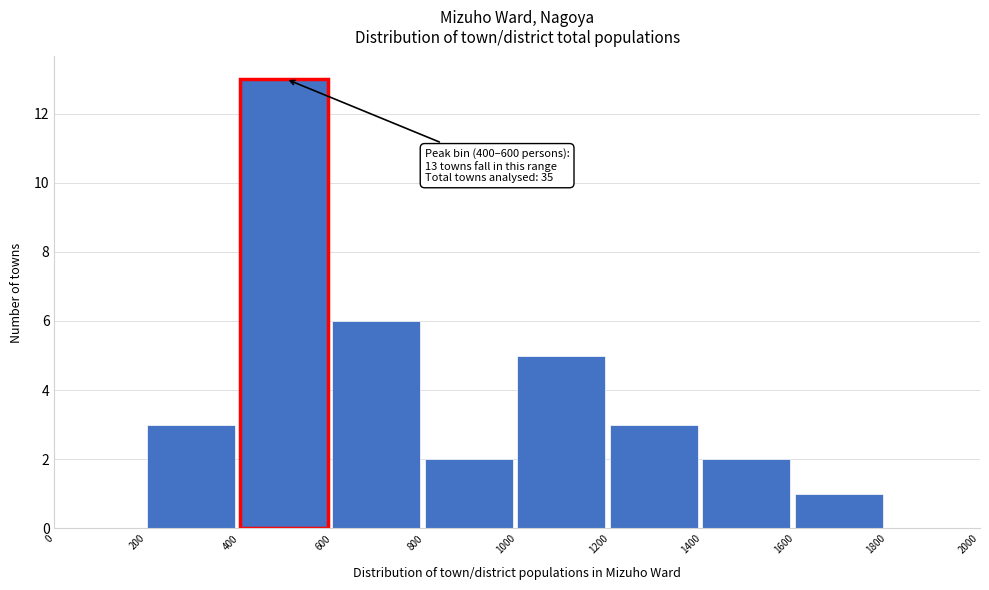

Over which range of the x-axis is the bar tallest?

400 to 600